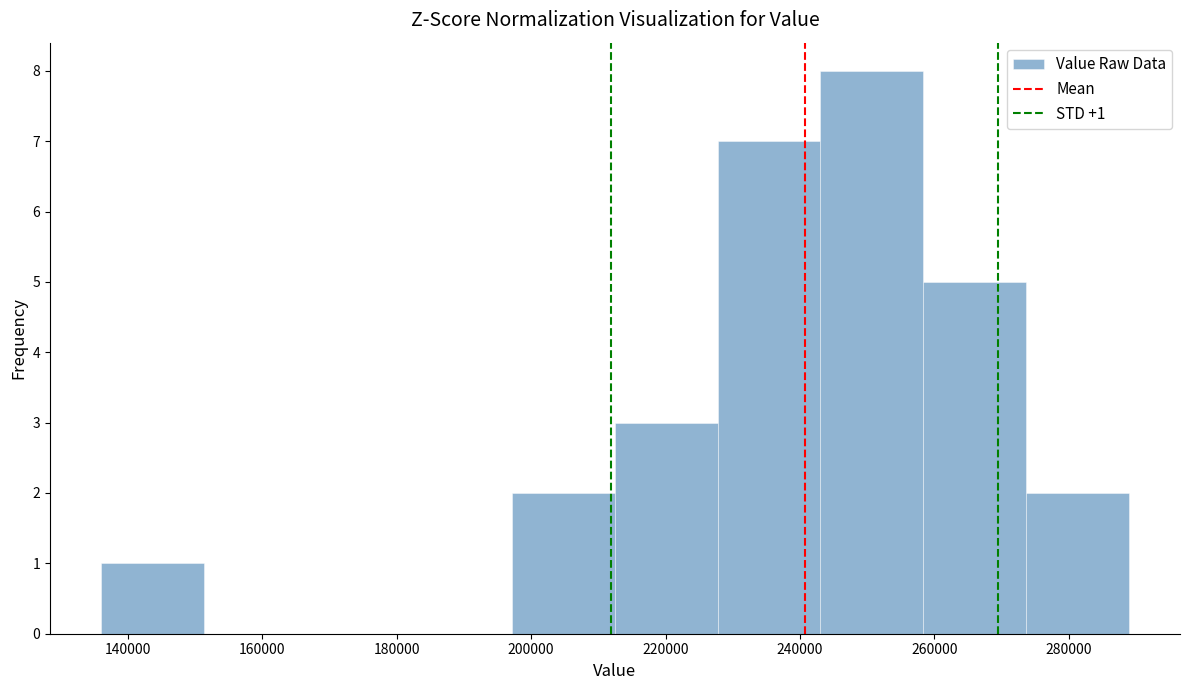

Over which range of the x-axis is the bar tallest?

244000 to 258000